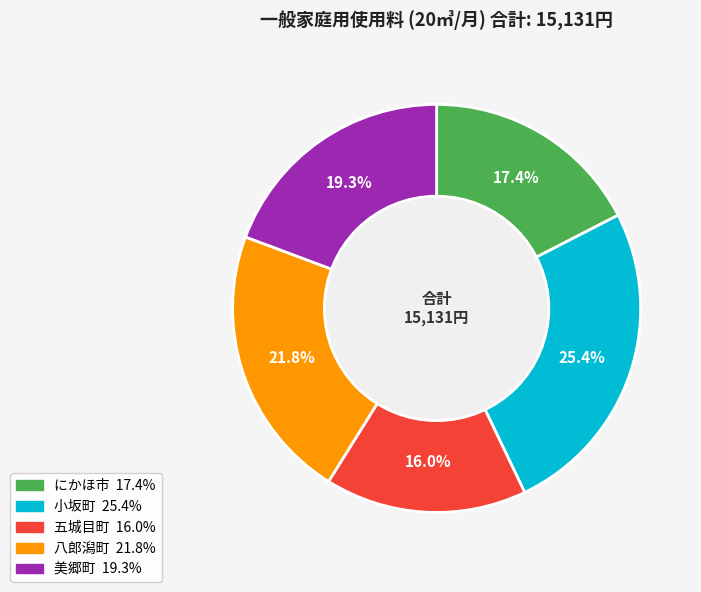

To the nearest percent, what is the combined percentage of 八郎潟町 and 小坂町?

47%